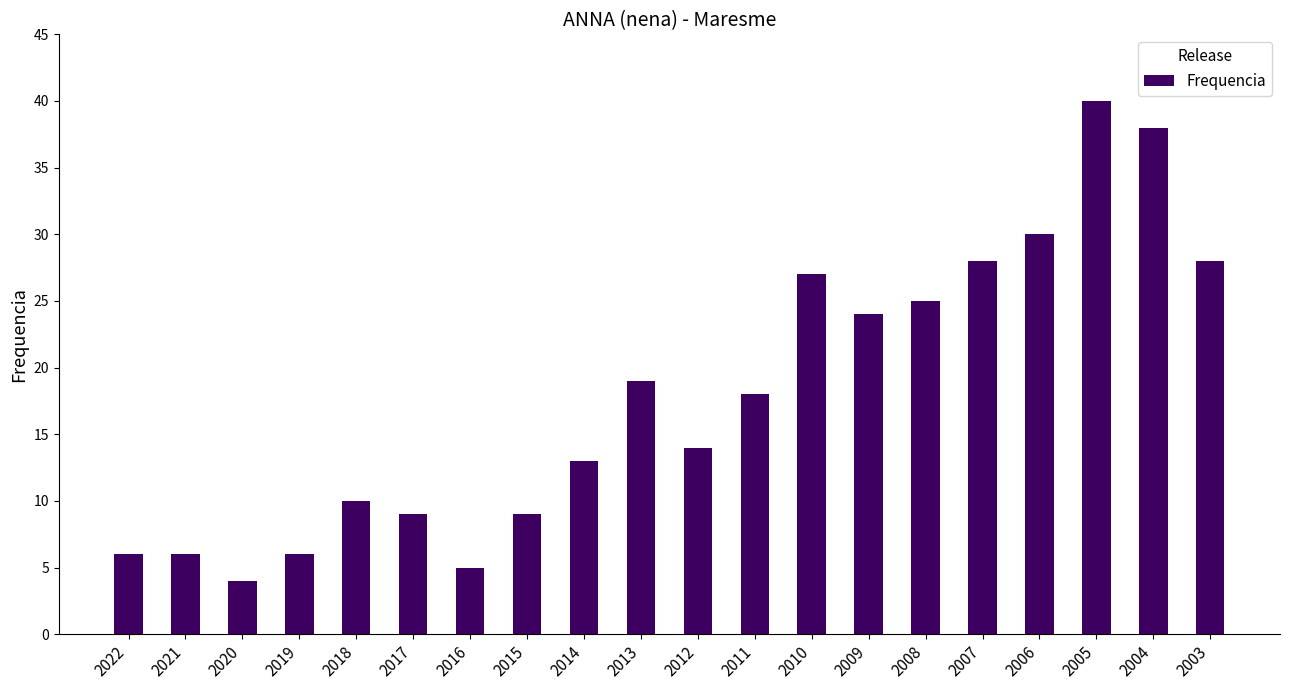

What is the average value?

18